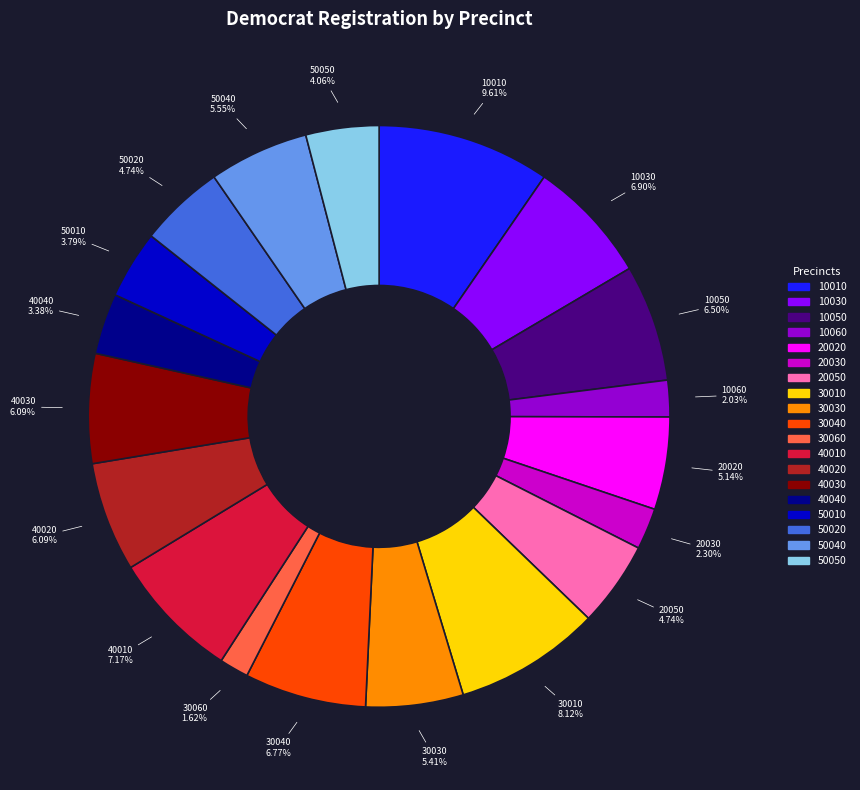

Which slice is the largest?

10010